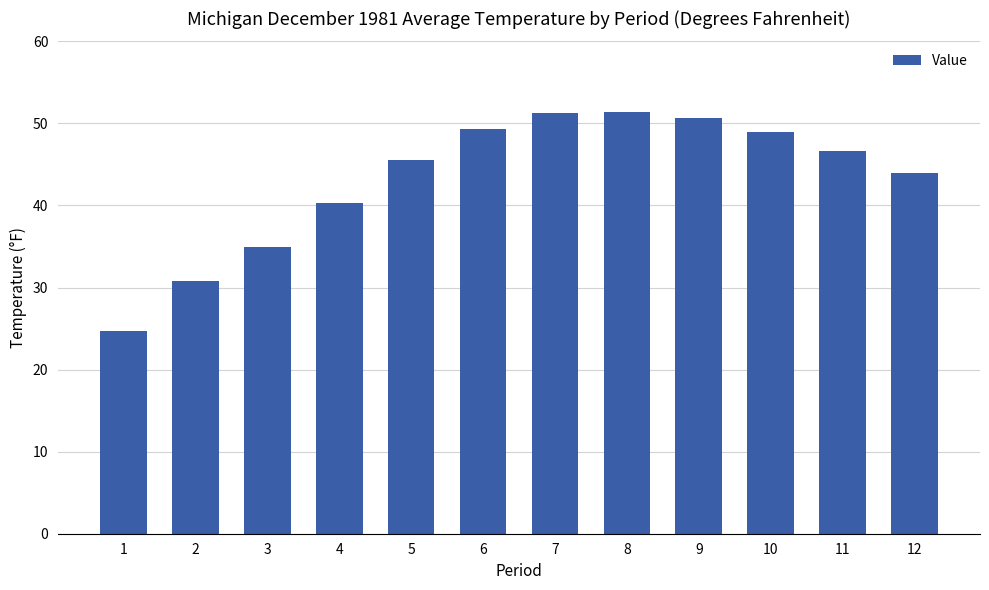

What is the maximum value shown in the chart?

51.4